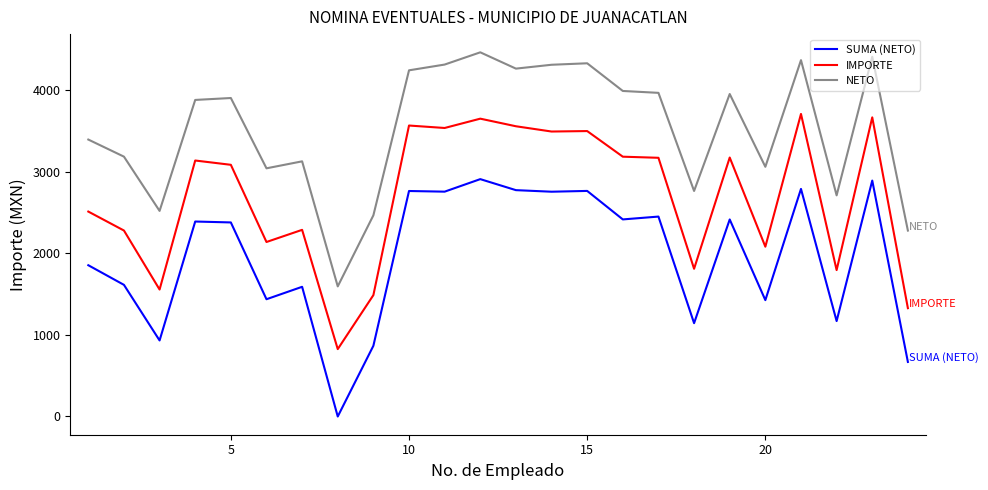

How many values in the NETO series are below 3906?

12